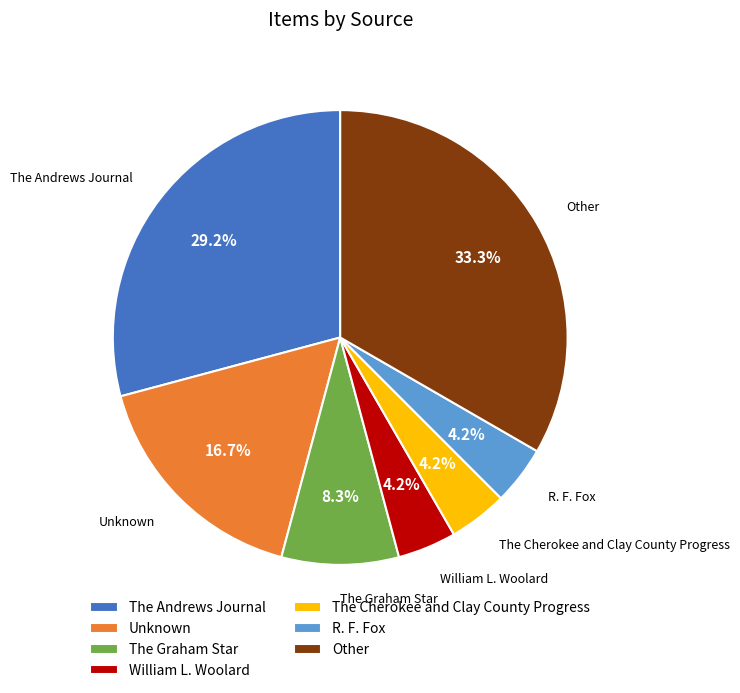

How many segments does this pie chart have?

7